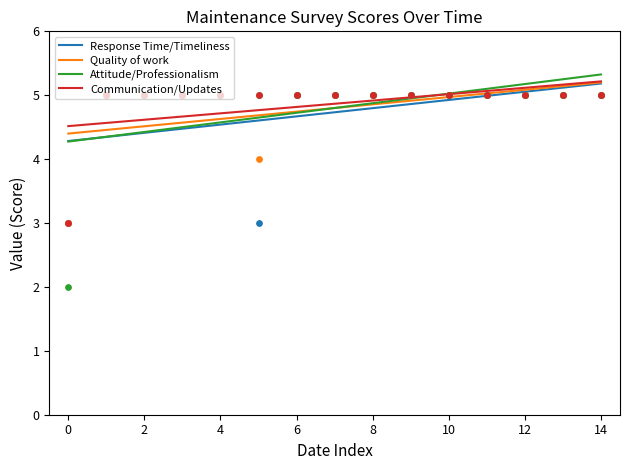

What is the lowest value of the Response Time/Timeliness series?

4.3